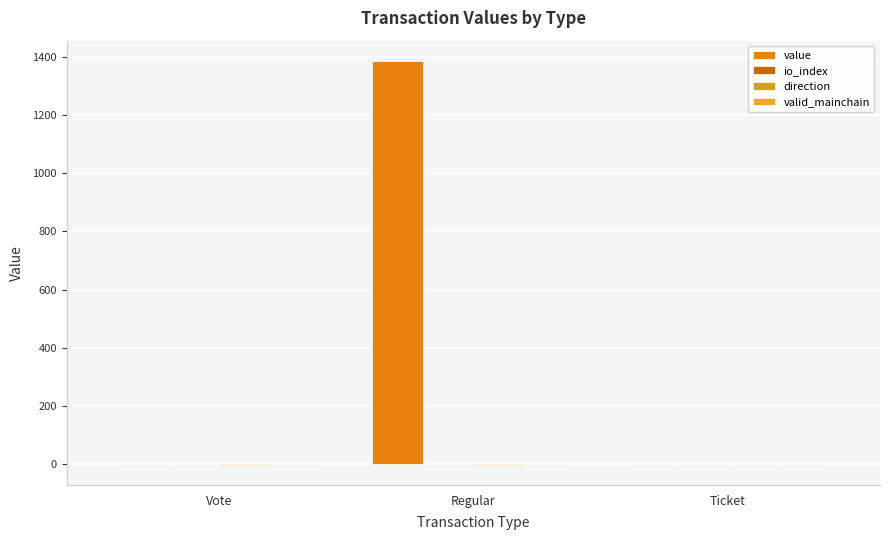

Rank the series by their maximum value, from highest to lowest.

value, io_index, direction, valid_mainchain